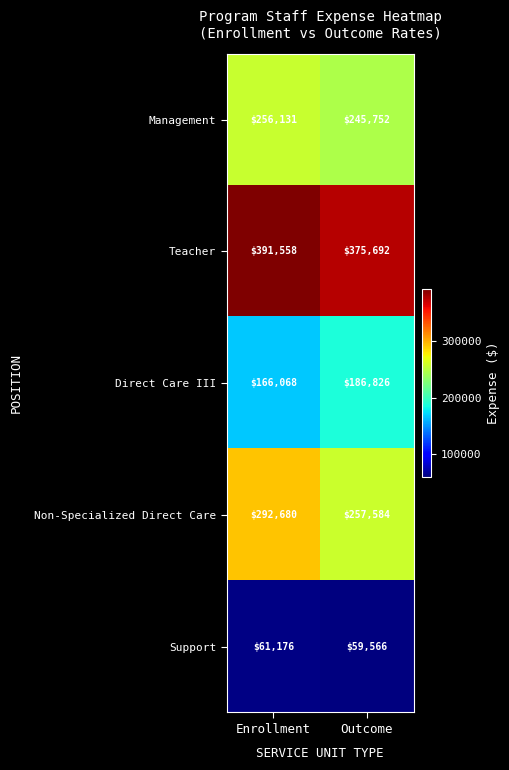

What is the average value of the Teacher series?

383625